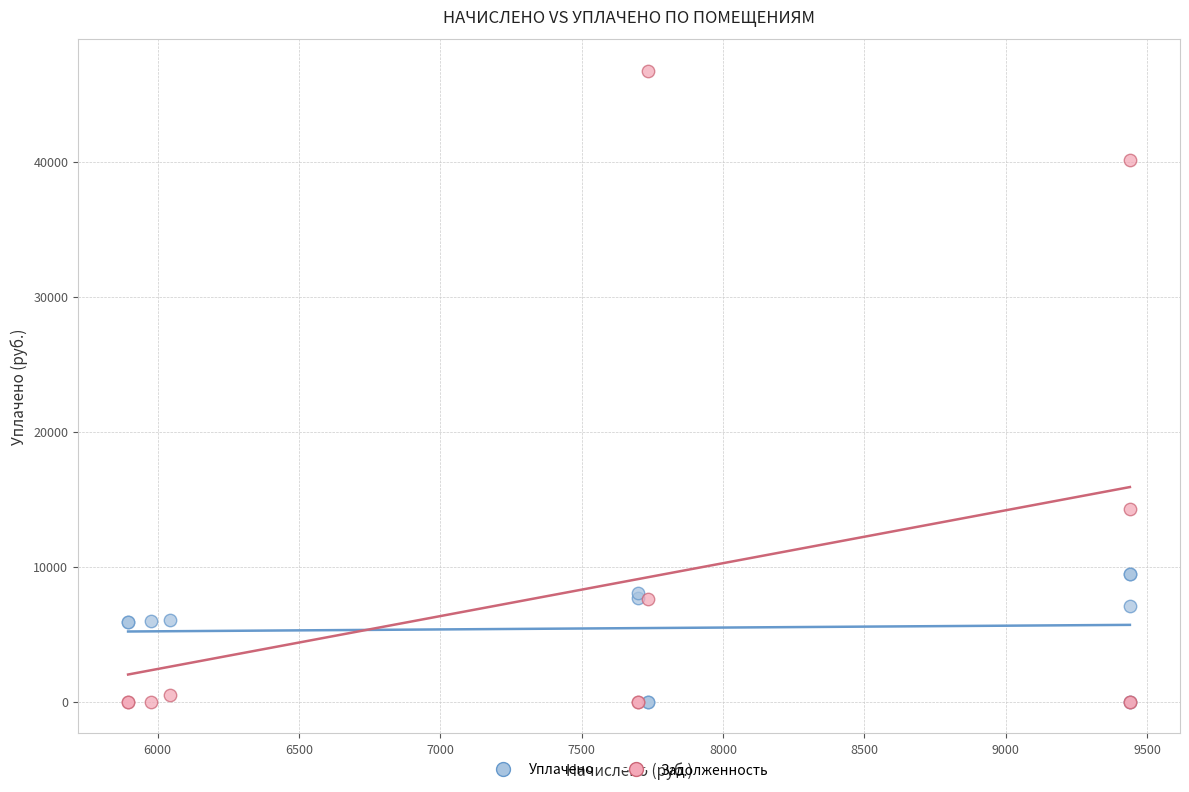

In the Задолженность series, what Y value is closest to 23364?

14258.9